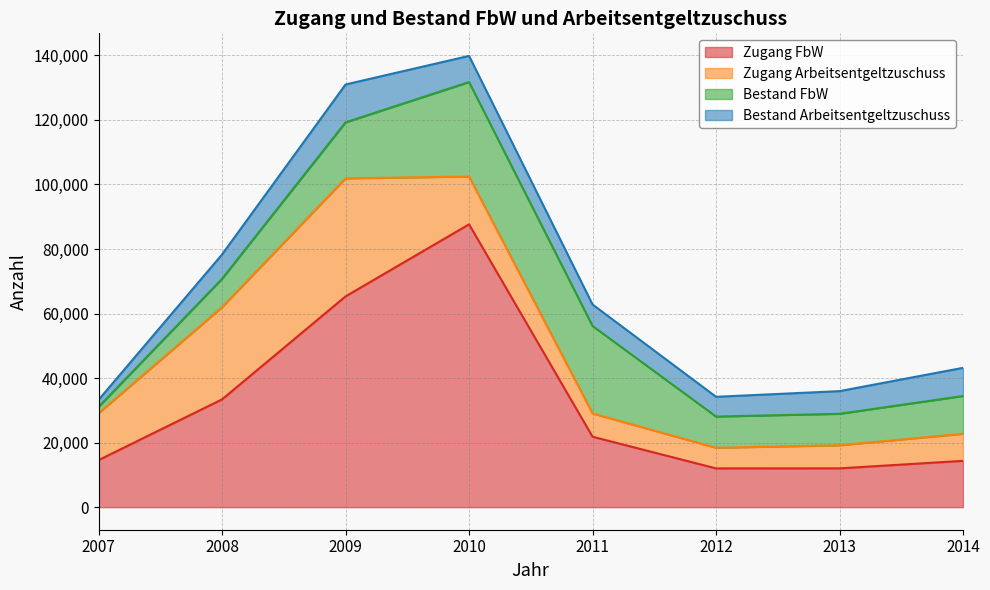

Count the number of data series in this chart.

4